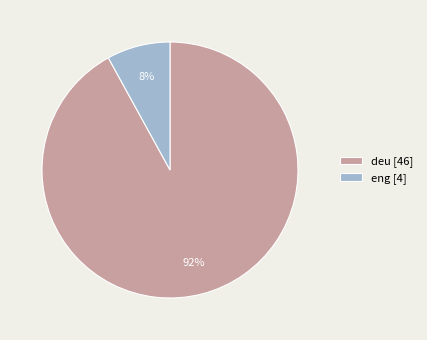

Is the sum of eng [4] and deu [46] greater than half?

Yes